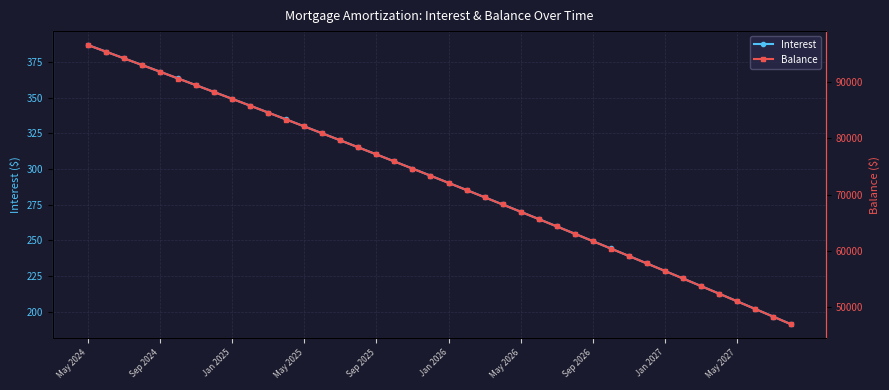

What is the sum of the Interest values at 39 and 13?

516.2